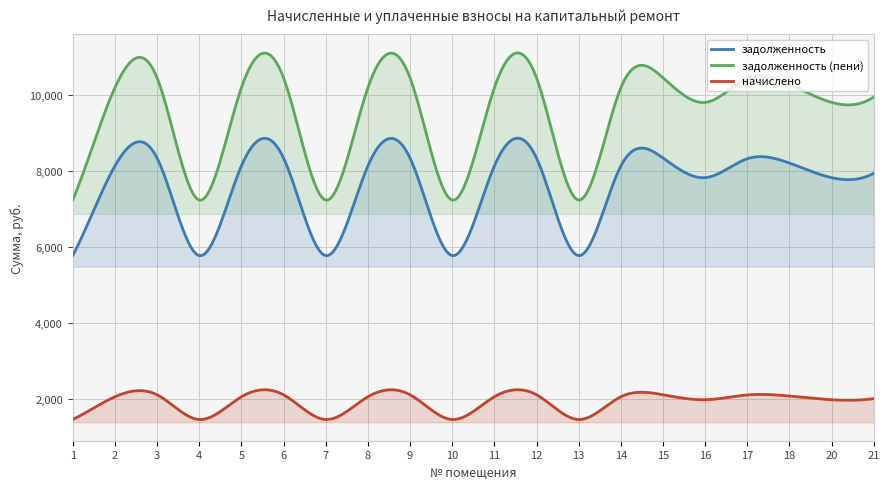

Read the задолженность (пени) value at 20.

9816.5